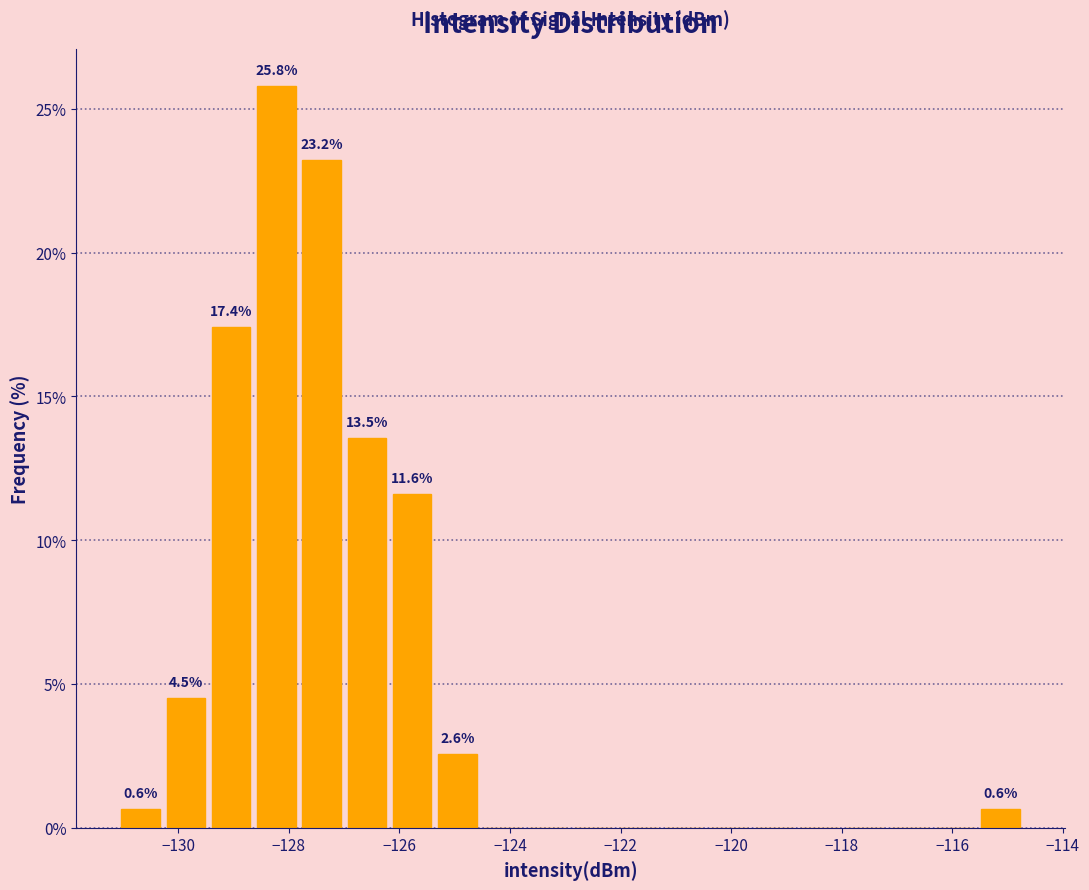

Over which range of the x-axis is the bar tallest?

-128.6 to -127.8